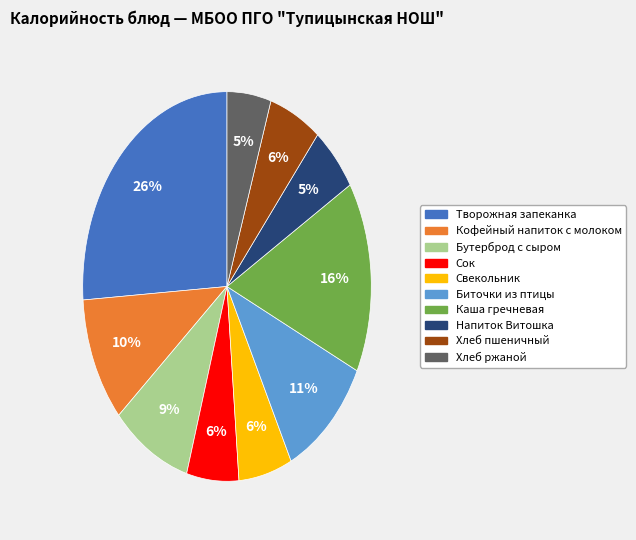

Is it true that Бутерброд с сыром is 17% of the pie?

False